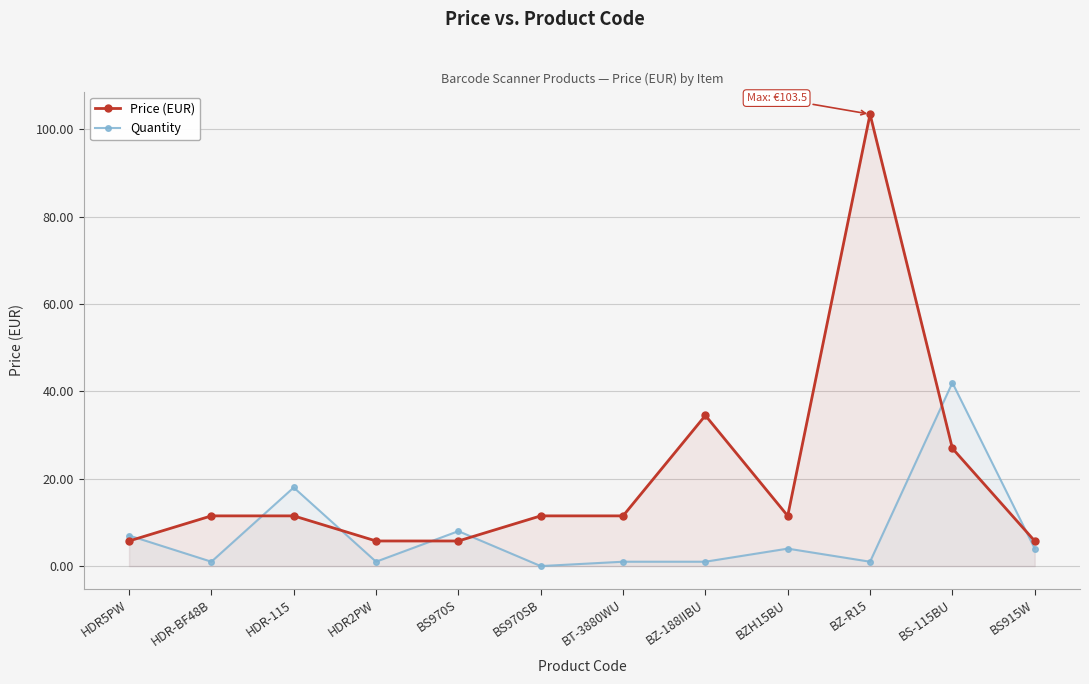

Which category has the highest value in the Quantity series?

BS-115BU